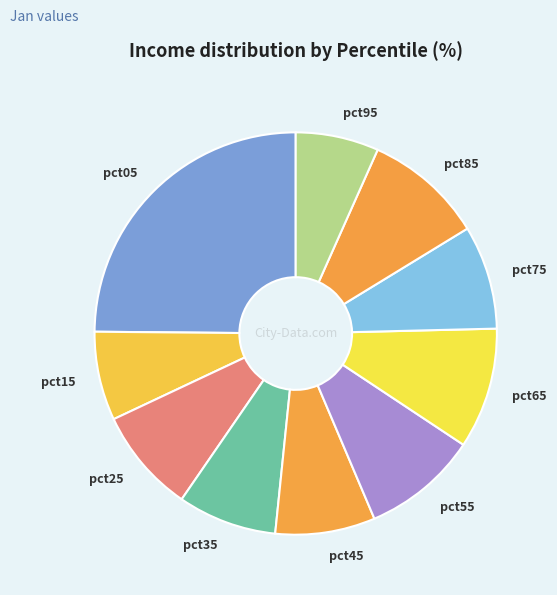

Which category has the biggest portion of the pie?

pct05